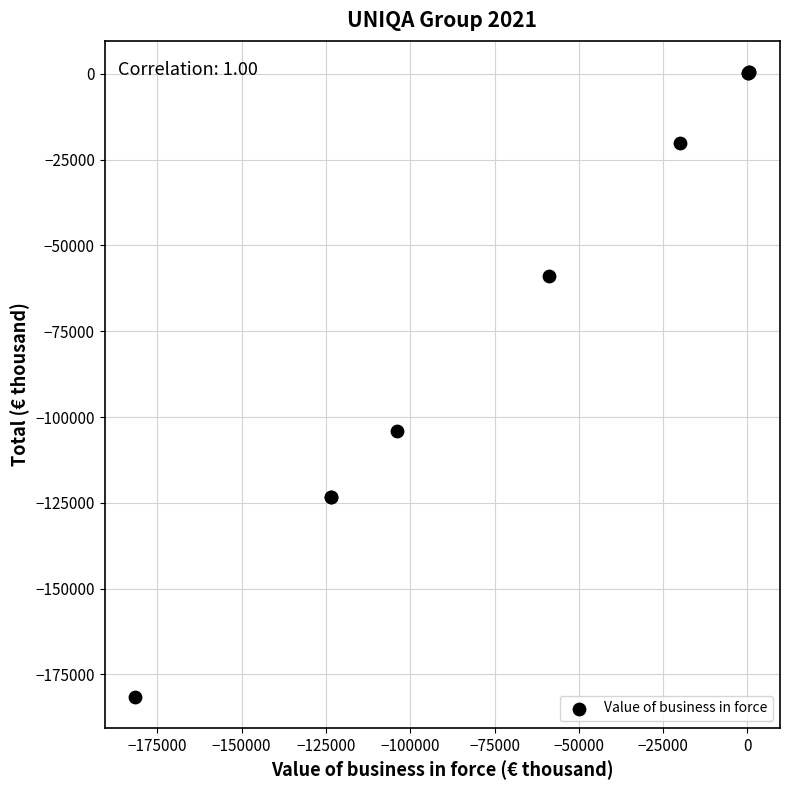

What Y value in the scatter plot is closest to -90491?

-104028